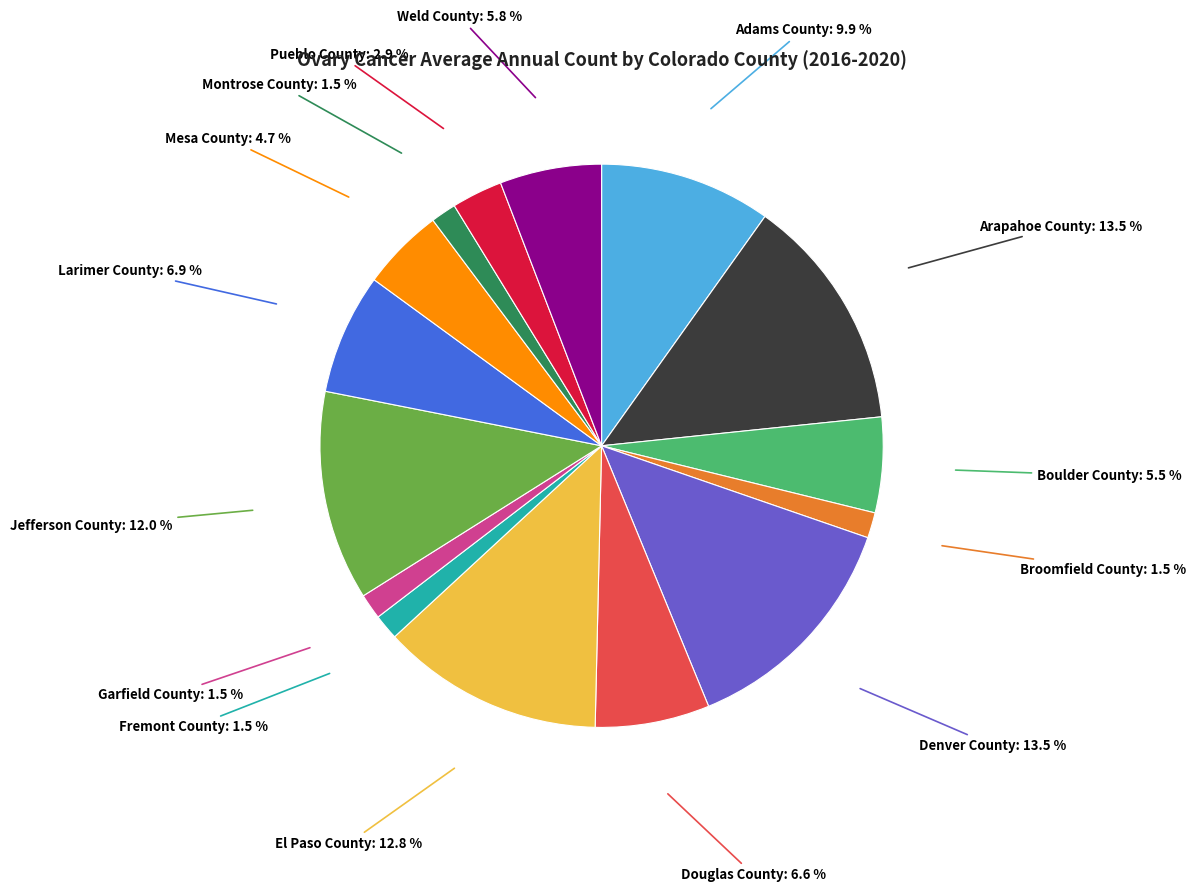

Do Boulder County and Garfield County together represent more than half of the pie?

No